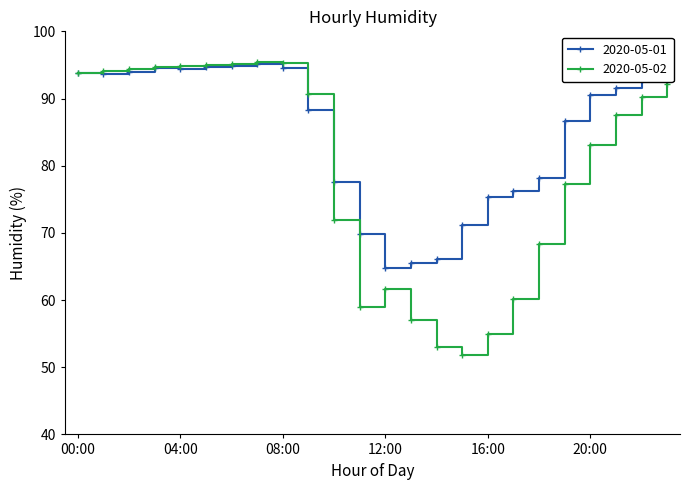

At how many categories does at least one series exceed 54?

24